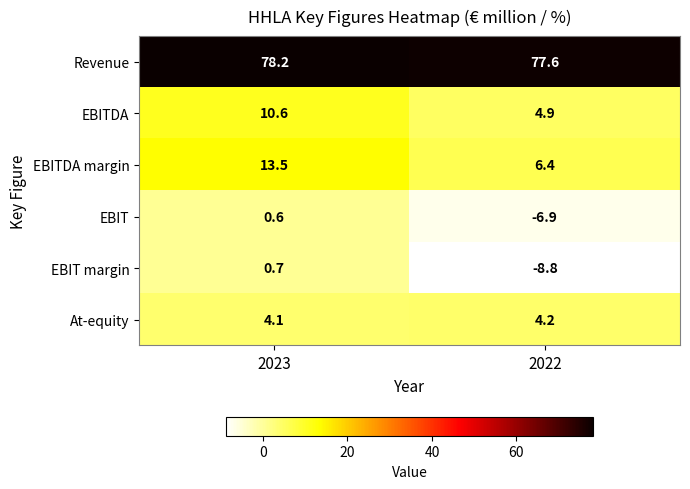

The value of Revenue at 2023 is 134.4. True or false?

False